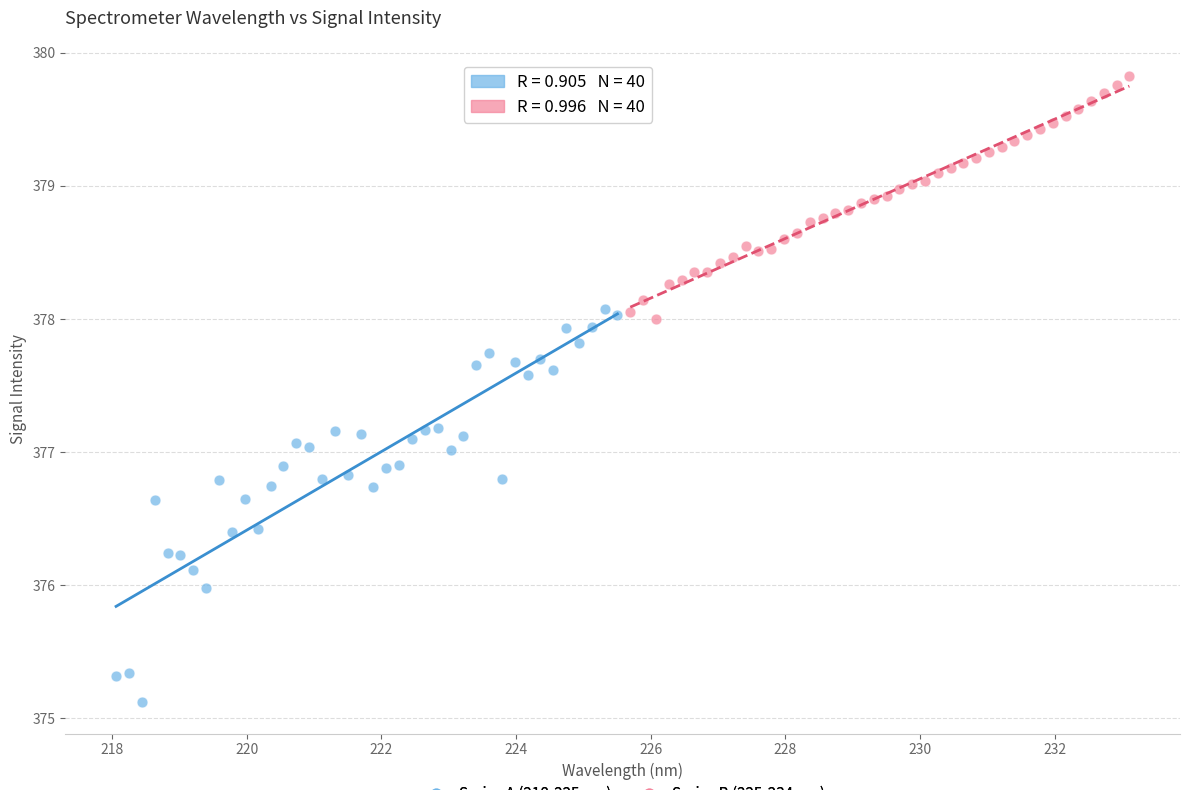

Which series reaches the maximum Y coordinate?

Series B (225-234 nm)